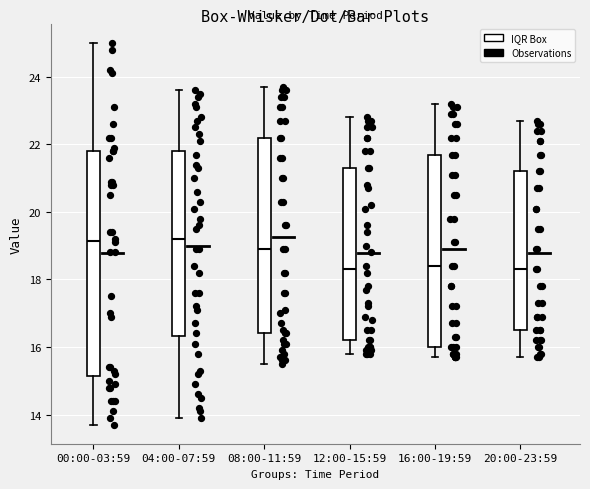

Where does the upper whisker of the box for 12:00-15:59 end on the y-axis? The values are not printed on the chart, so give them approximately, as read against the axis.

22.8